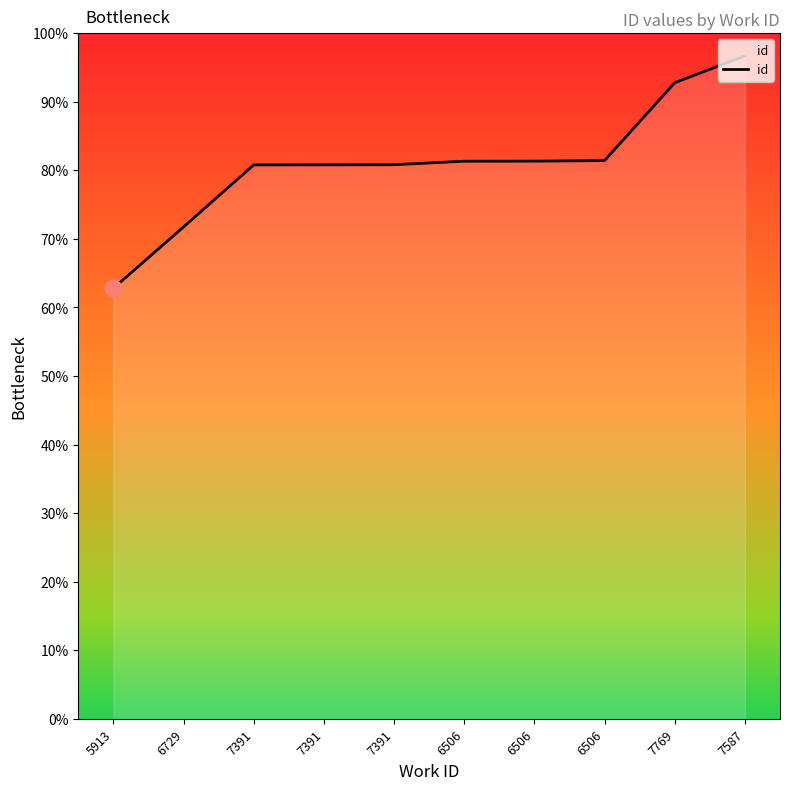

Which label corresponds to the largest value in the chart?

7587